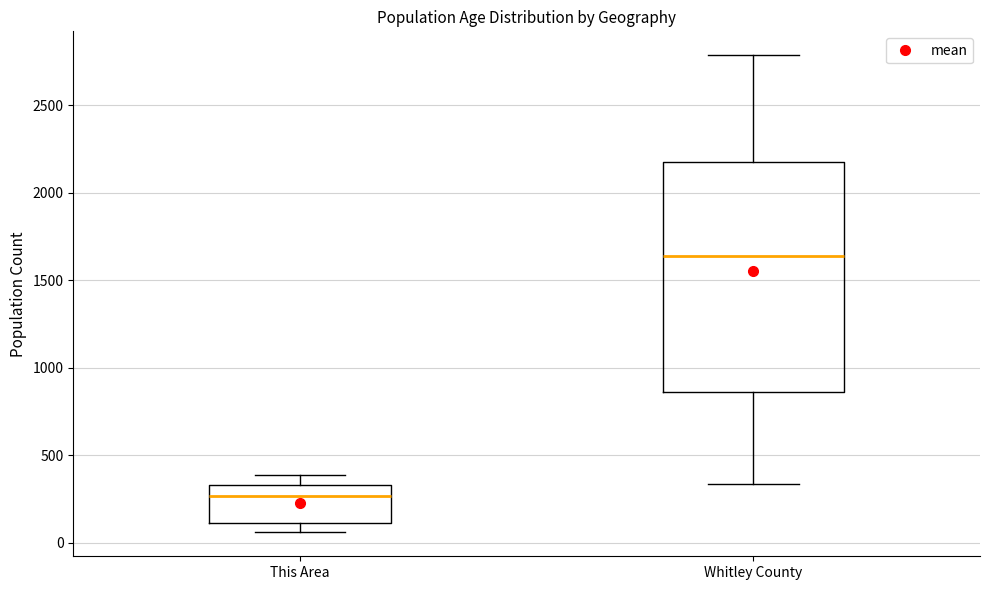

Reading left to right, transcribe this box plot: for each box, give where its median line is, the range the box spans, and where its two whiskers end, as read against the y-axis. The values are not printed on the chart, so give them approximately, as read against the axis.

This Area: median 250, box 100 to 350, whiskers 50 to 400
Whitley County: median 1650, box 850 to 2200, whiskers 350 to 2800